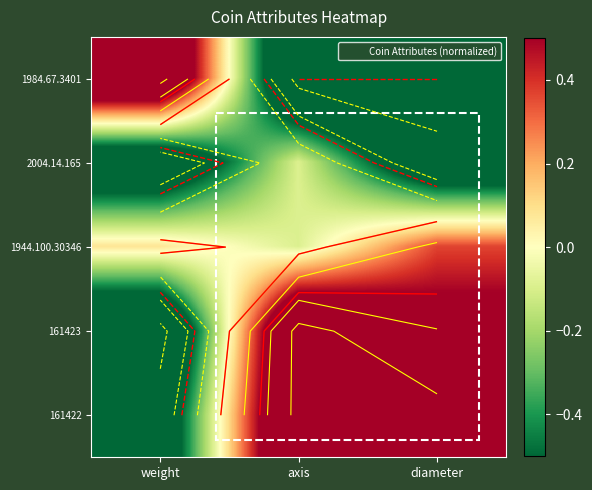

How many values in 1944.100.30346 are below zero?

1